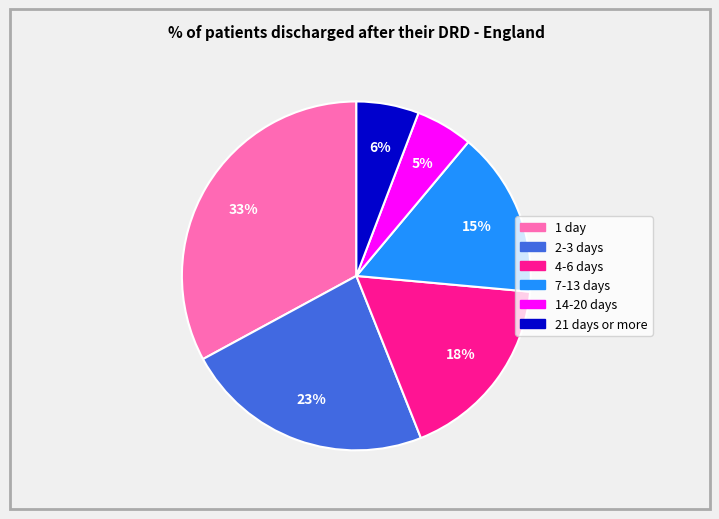

Count the number of slices in the pie.

6